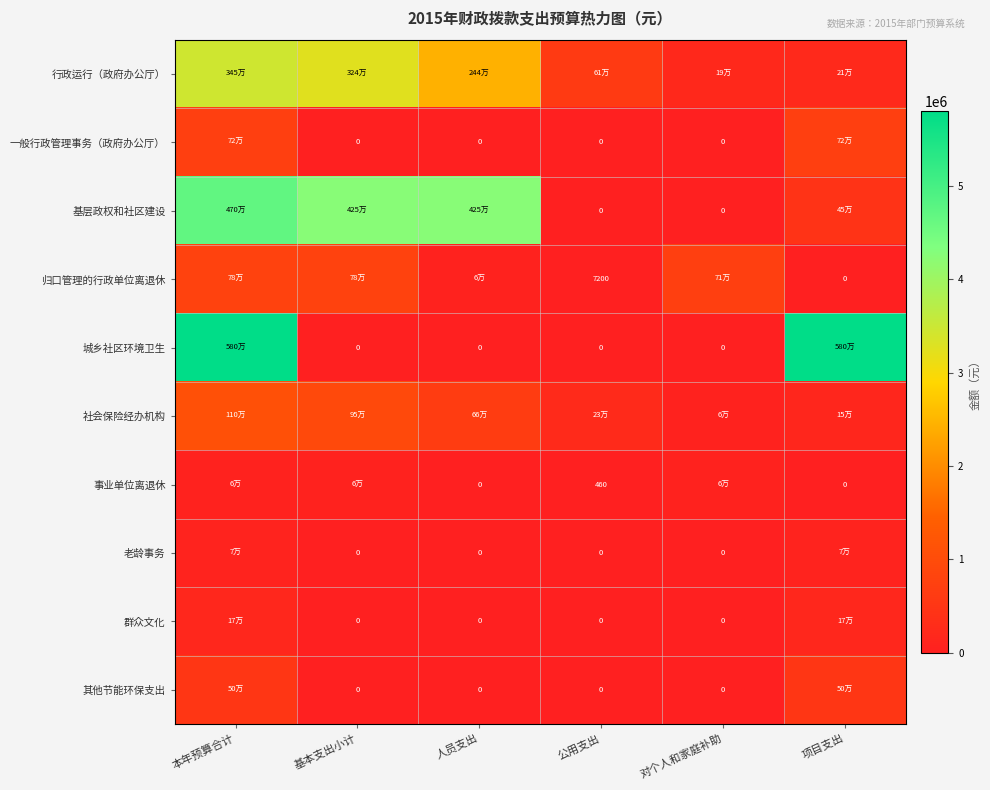

What is the maximum value for 城乡社区环境卫生?

5804000.0